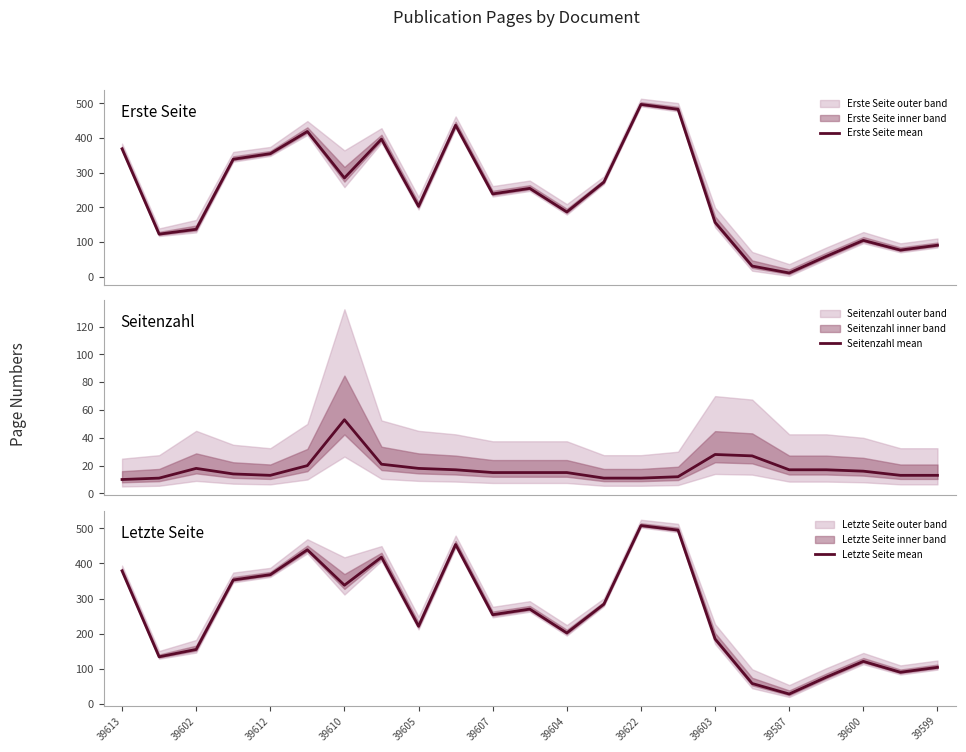

What is the difference between the second highest and second lowest values in the Letzte Seite mean series?

437